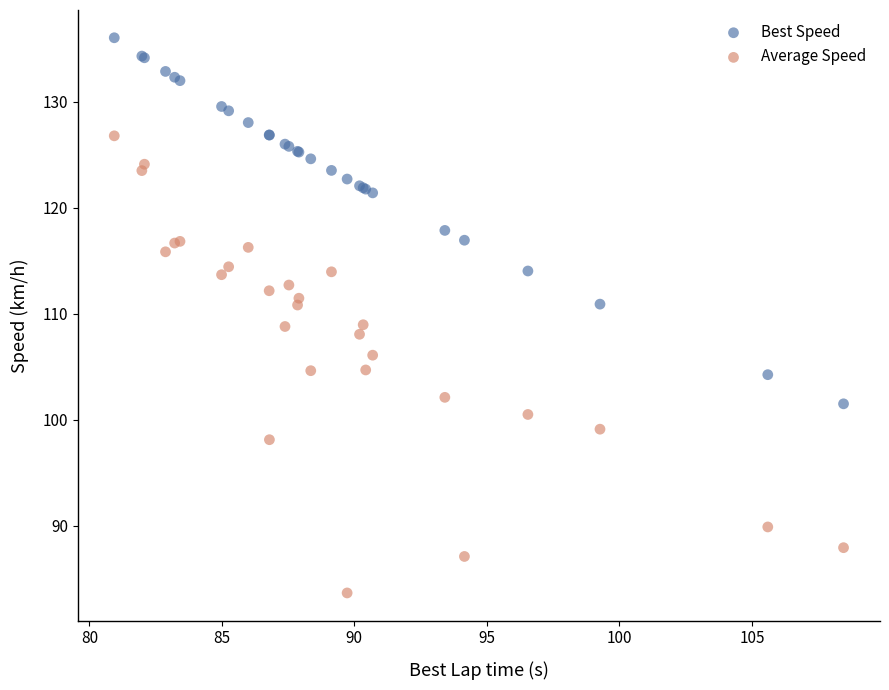

Which series reaches the maximum Y coordinate?

Best Speed